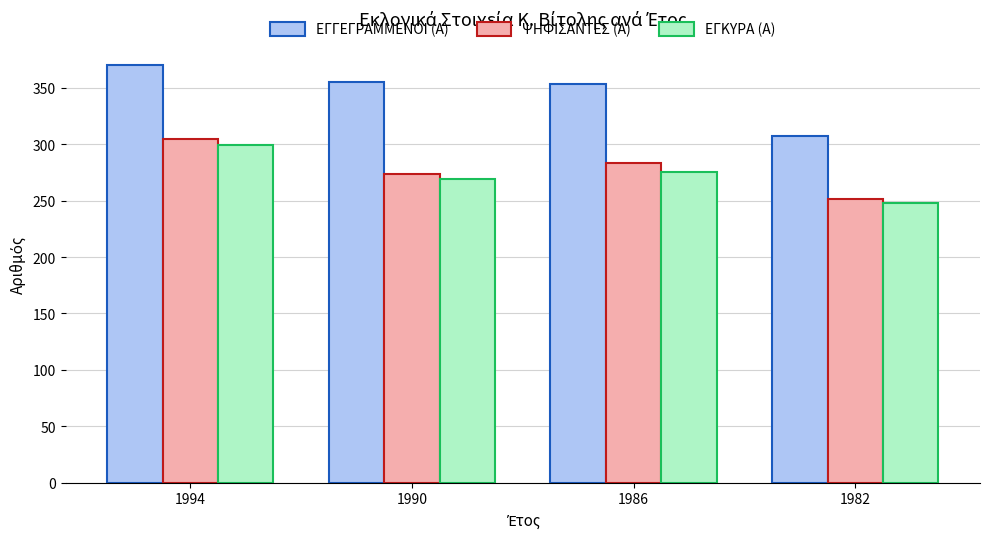

What is the greatest value displayed?

370